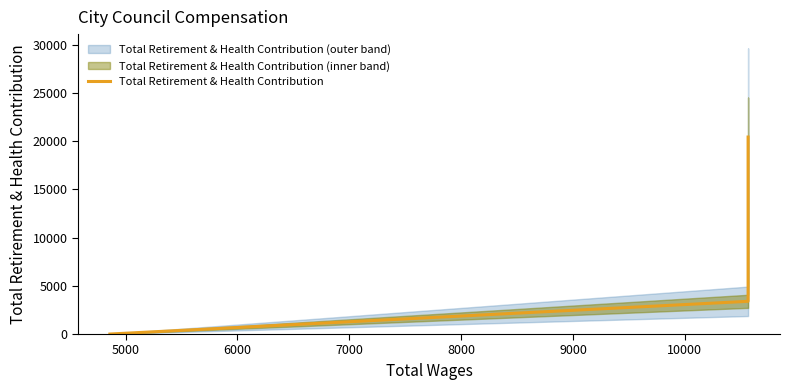

Between 9000 and 8000, which is larger?

9000